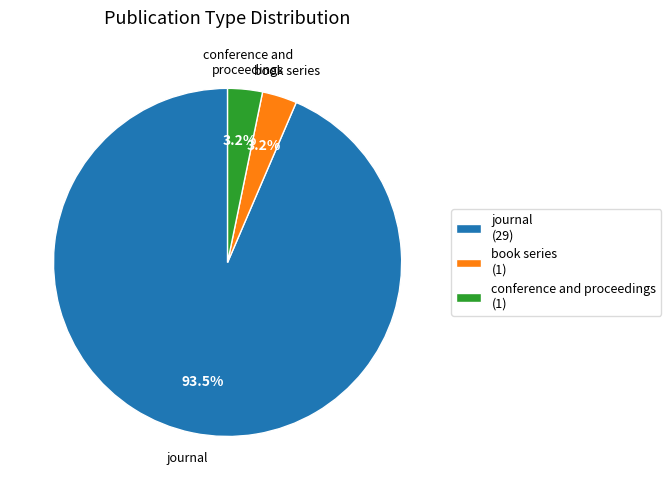

Is book series (1) the majority of the pie?

No